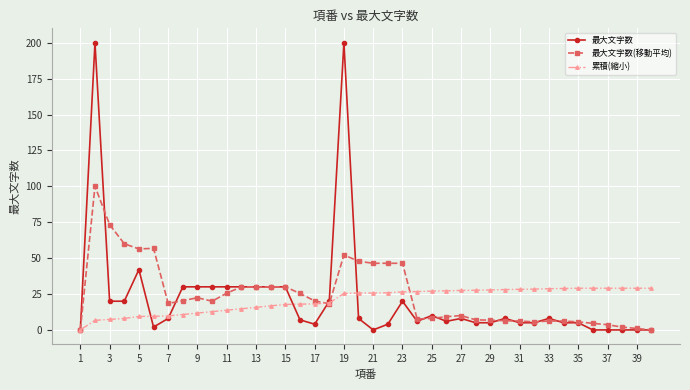

Which series has the widest spread of values?

最大文字数